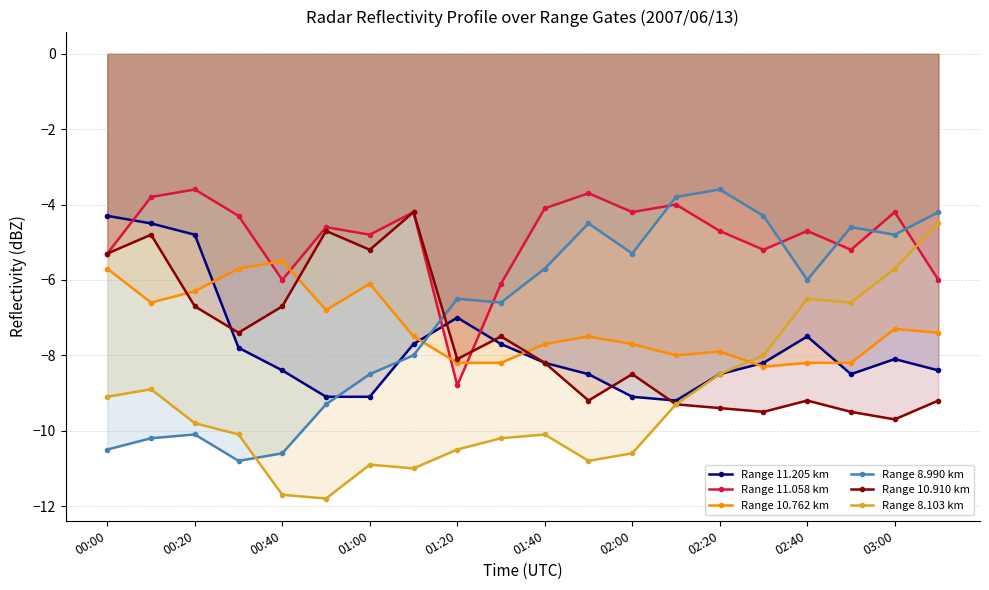

What is the lowest value of the Range 11.058 km series?

-8.8